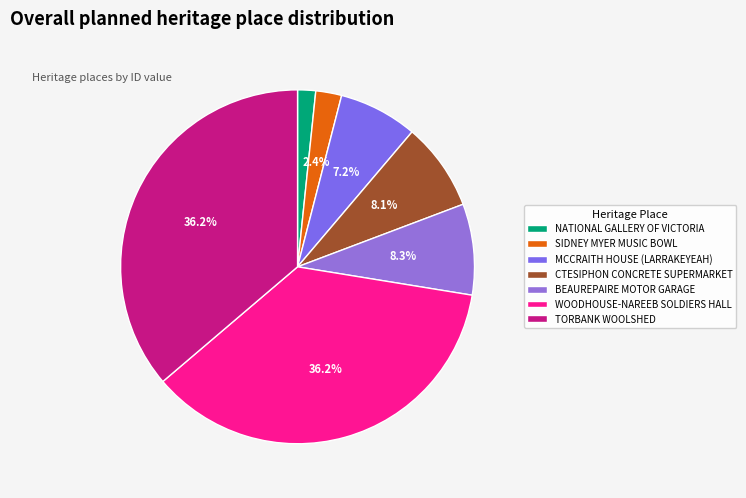

Rank the categories by value from lowest to highest.

NATIONAL GALLERY OF VICTORIA, SIDNEY MYER MUSIC BOWL, MCCRAITH HOUSE (LARRAKEYEAH), CTESIPHON CONCRETE SUPERMARKET, BEAUREPAIRE MOTOR GARAGE, WOODHOUSE-NAREEB SOLDIERS MEMORIAL HALL, TORBANK WOOLSHED